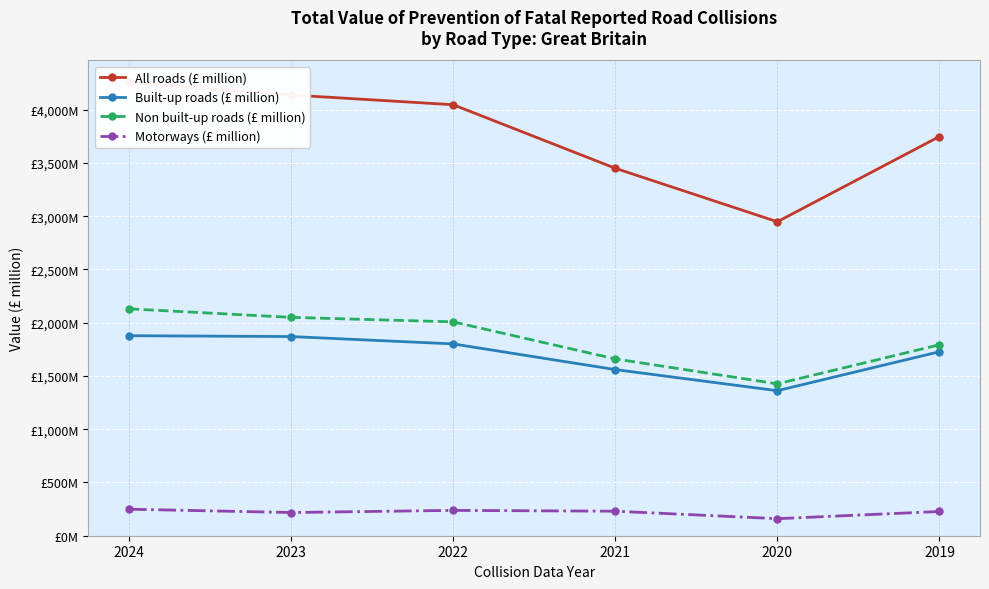

Reading right to left, transcribe all the data shown in this chart.

All roads (£ million): 2019=3748.1	2020=2947.7	2021=3450.1	2022=4046.6	2023=4138.1	2024=4257.2
Built-up roads (£ million): 2019=1727.6	2020=1361.7	2021=1559.8	2022=1800.9	2023=1870.0	2024=1877.9
Non built-up roads (£ million): 2019=1793.0	2020=1426.0	2021=1660.0	2022=2007.8	2023=2050.2	2024=2130.3
Motorways (£ million): 2019=227.5	2020=160.1	2021=230.3	2022=237.8	2023=217.9	2024=249.0